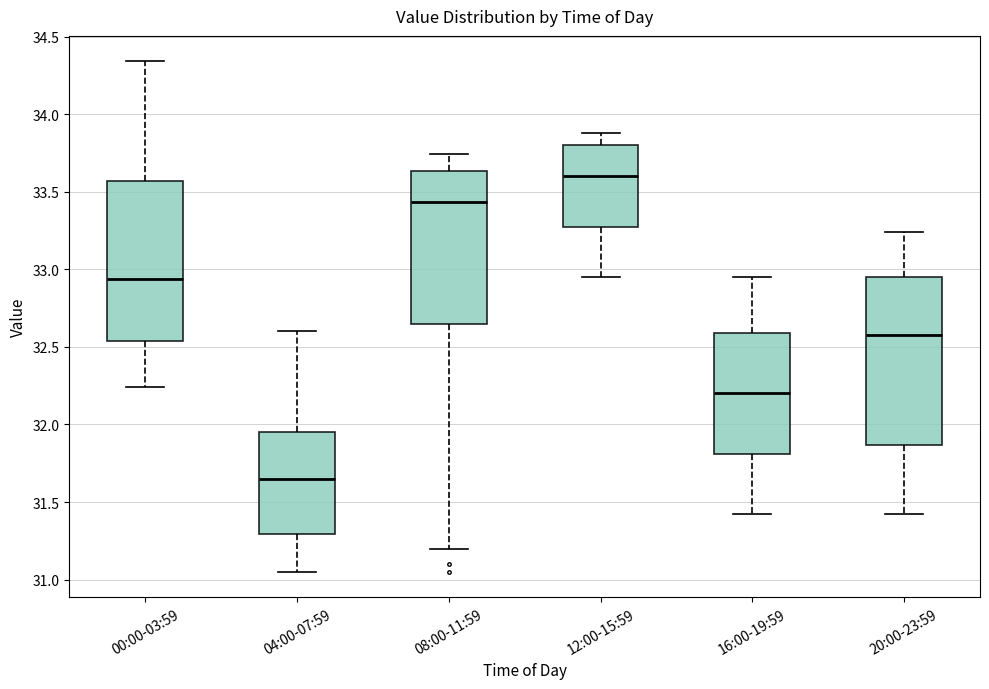

Where is the upper edge of the box for 04:00-07:59 on the y-axis? The values are not printed on the chart, so give them approximately, as read against the axis.

31.95